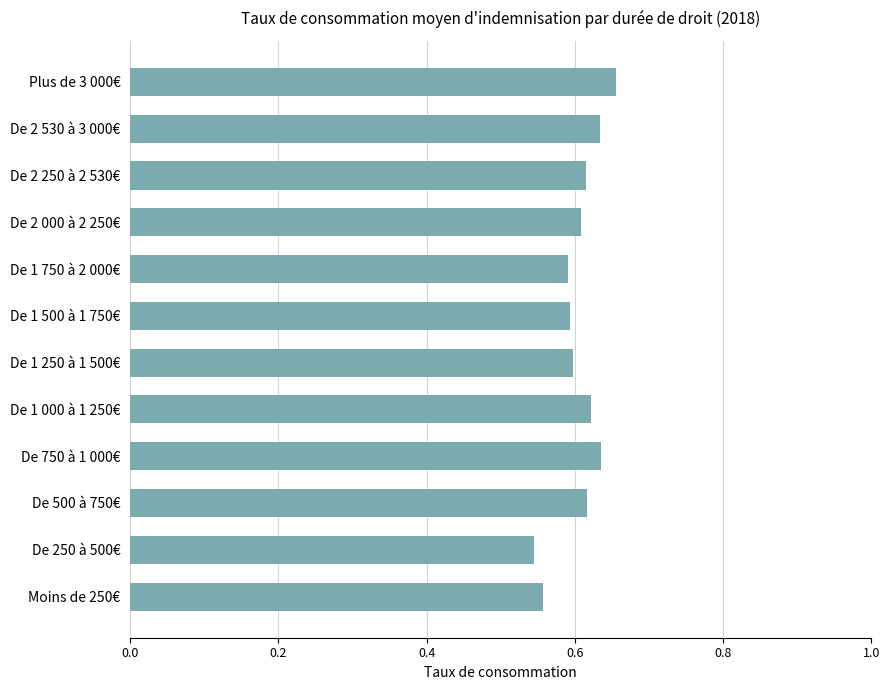

Is it true that the value at De 1 250 à 1 500€ is 0.2?

False